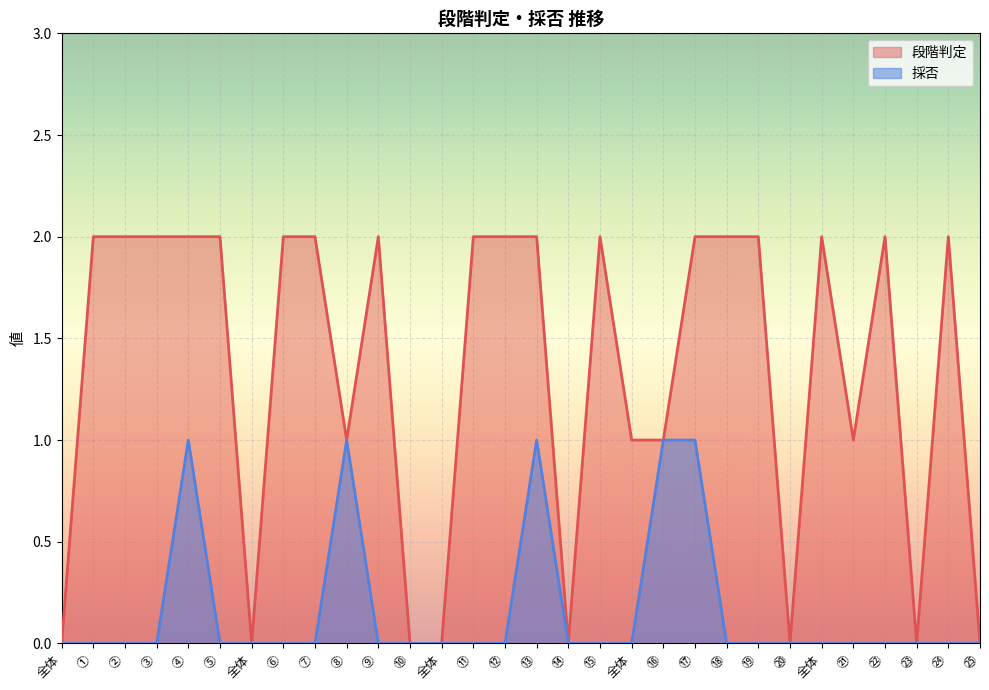

What are all the series names shown in the legend?

段階判定, 採否